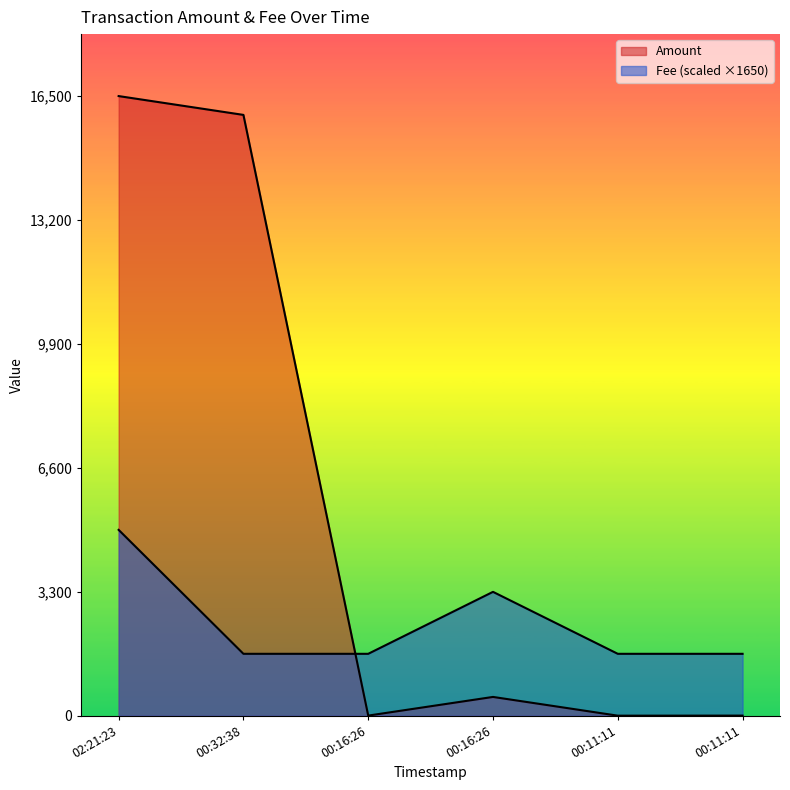

At which category does the chart reach its peak across all series?

02:21:23